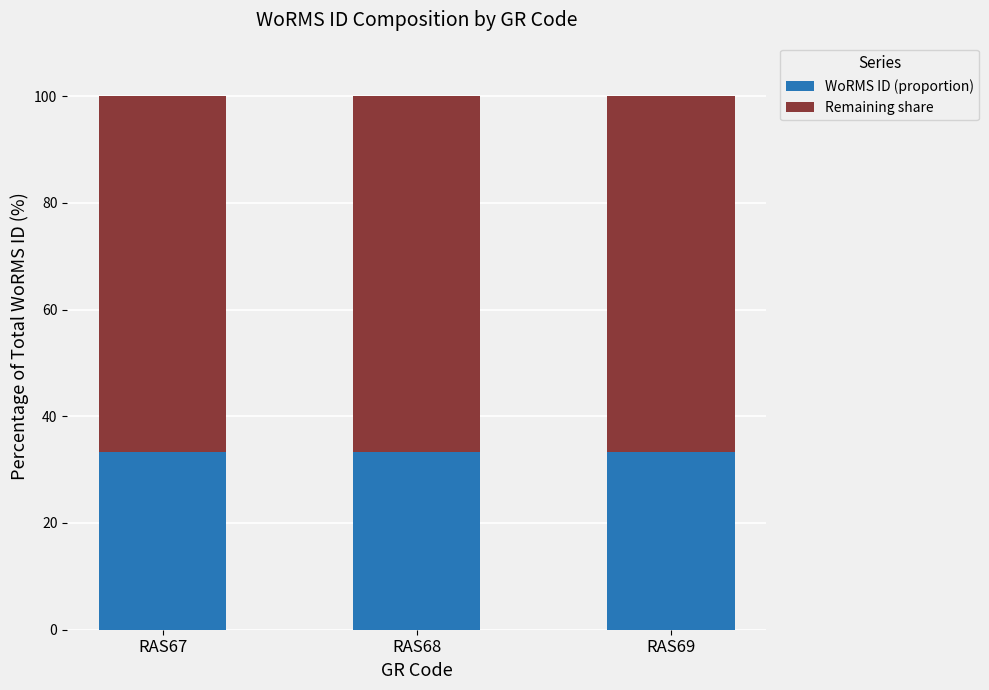

What is the average value of the WoRMS ID (proportion) series?

33.3